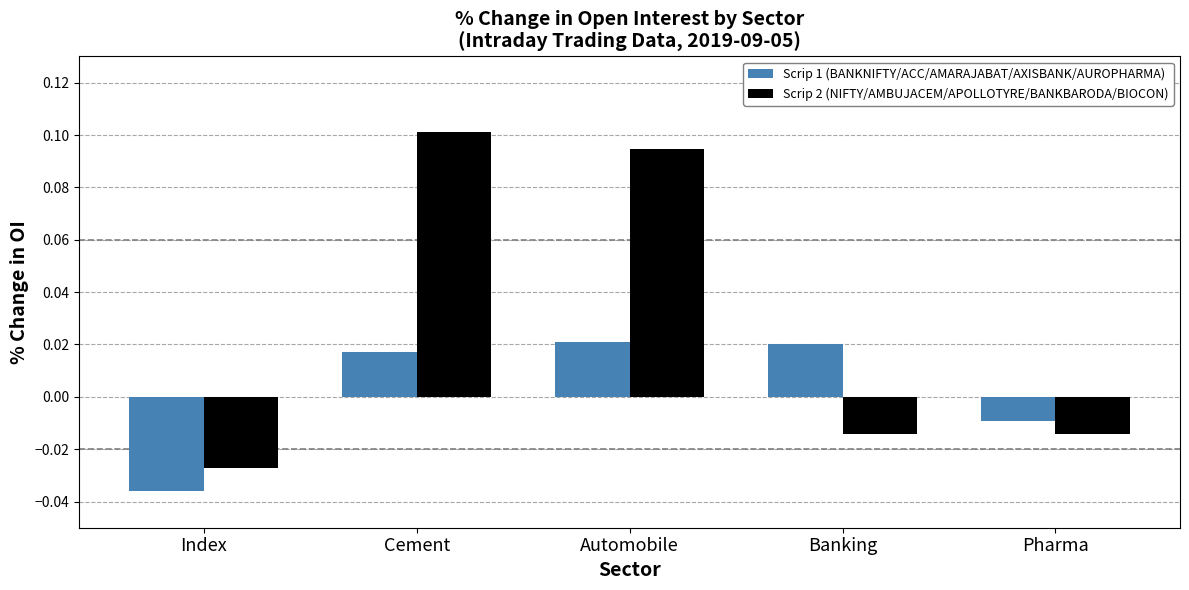

Where does the Scrip 2 (NIFTY/AMBUJACEM/APOLLOTYRE/BANKBARODA/BIOCON) series first go above 0?

Cement